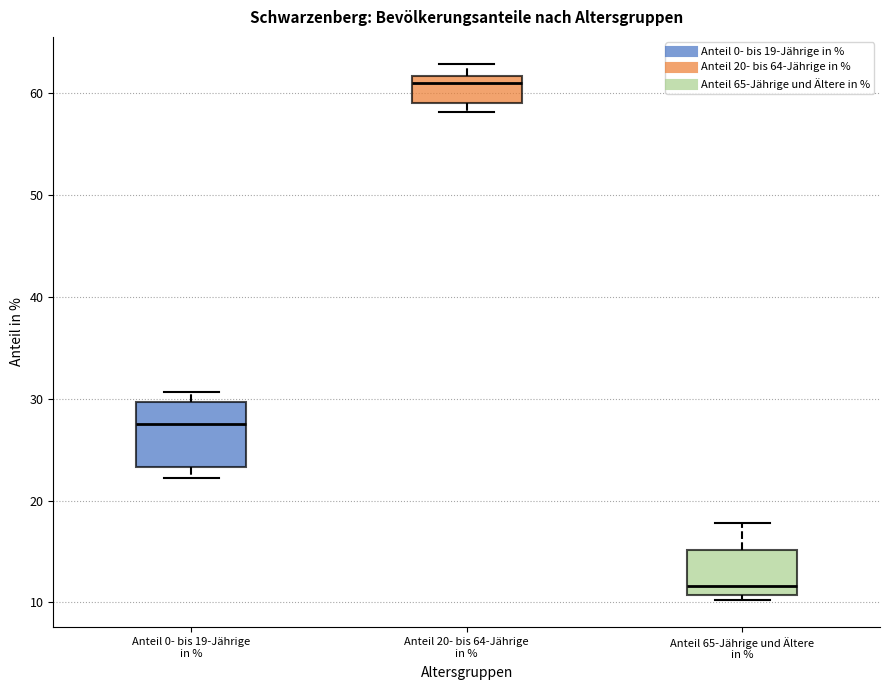

Reading left to right, read every box against the y-axis: the position of its median line, the range the box covers, and the ends of its whiskers. The values are not printed on the chart, so give them approximately, as read against the axis.

Anteil 0- bis 19-Jährige in %: median 28, box 23 to 30, whiskers 22 to 31
Anteil 20- bis 64-Jährige in %: median 61, box 59 to 62, whiskers 58 to 63
Anteil 65-Jährige und Ältere in %: median 12, box 11 to 15, whiskers 10 to 18